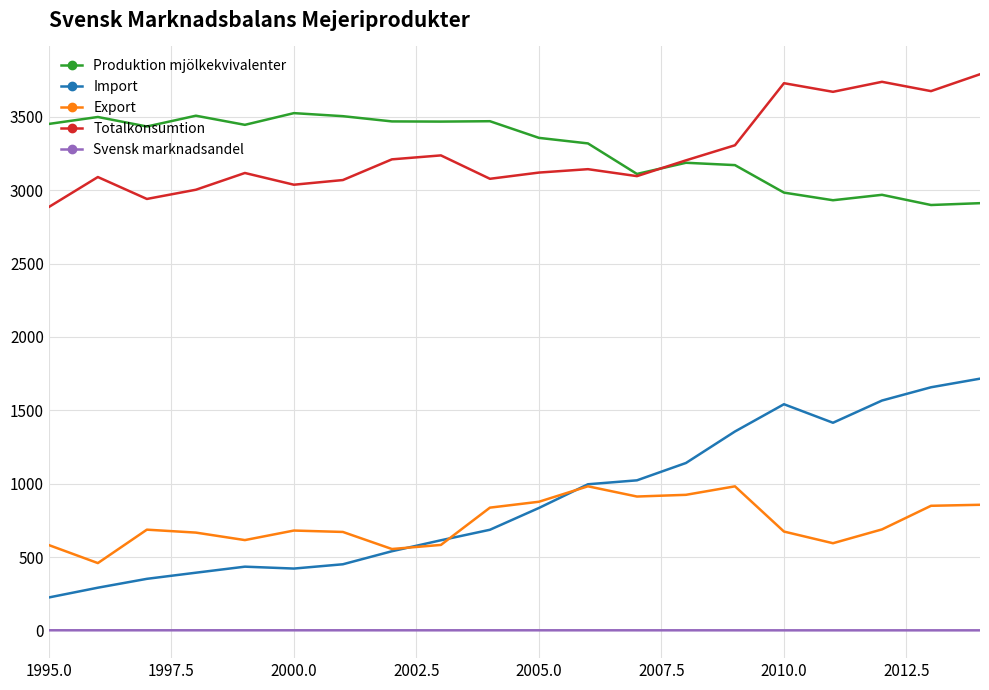

True or false: Totalkonsumtion and Export intersect in this chart.

False